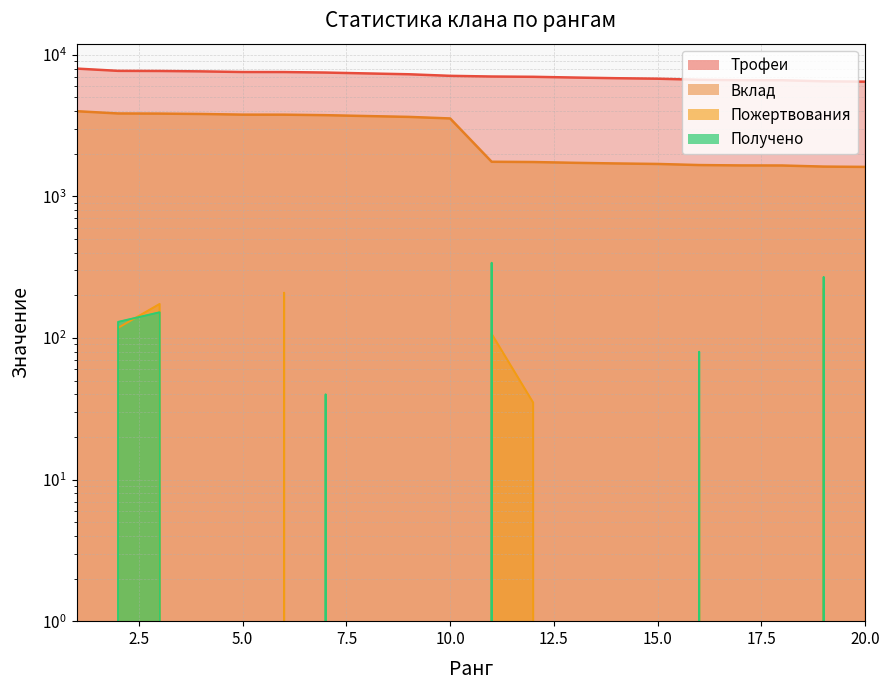

True or false: Вклад has a value of 3555 at 10.

True